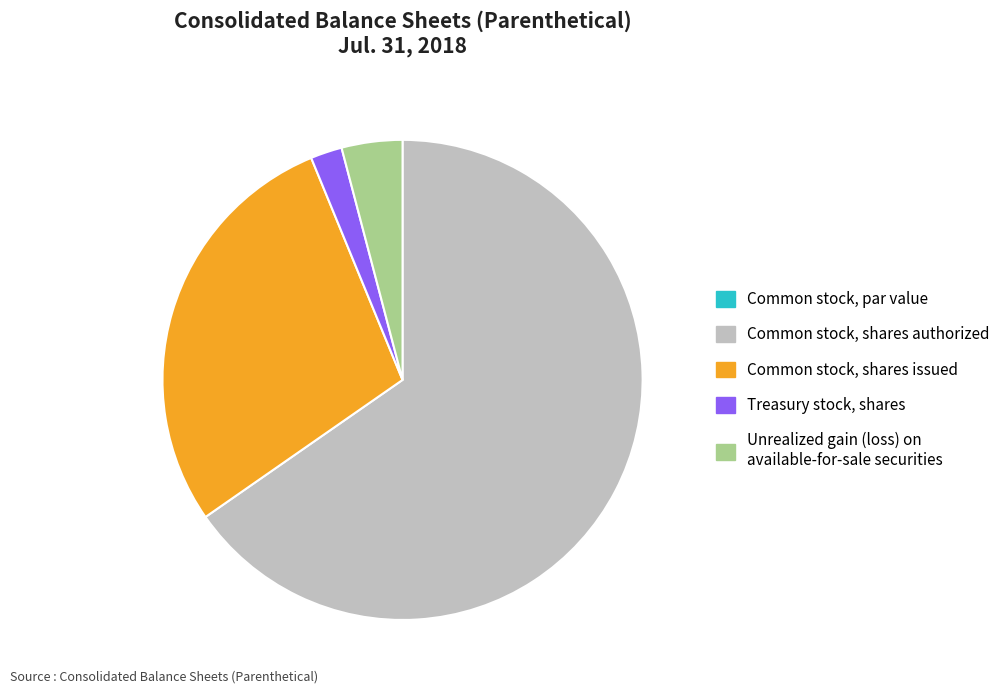

Is it true that Common stock, shares authorized is 65% of the pie?

True